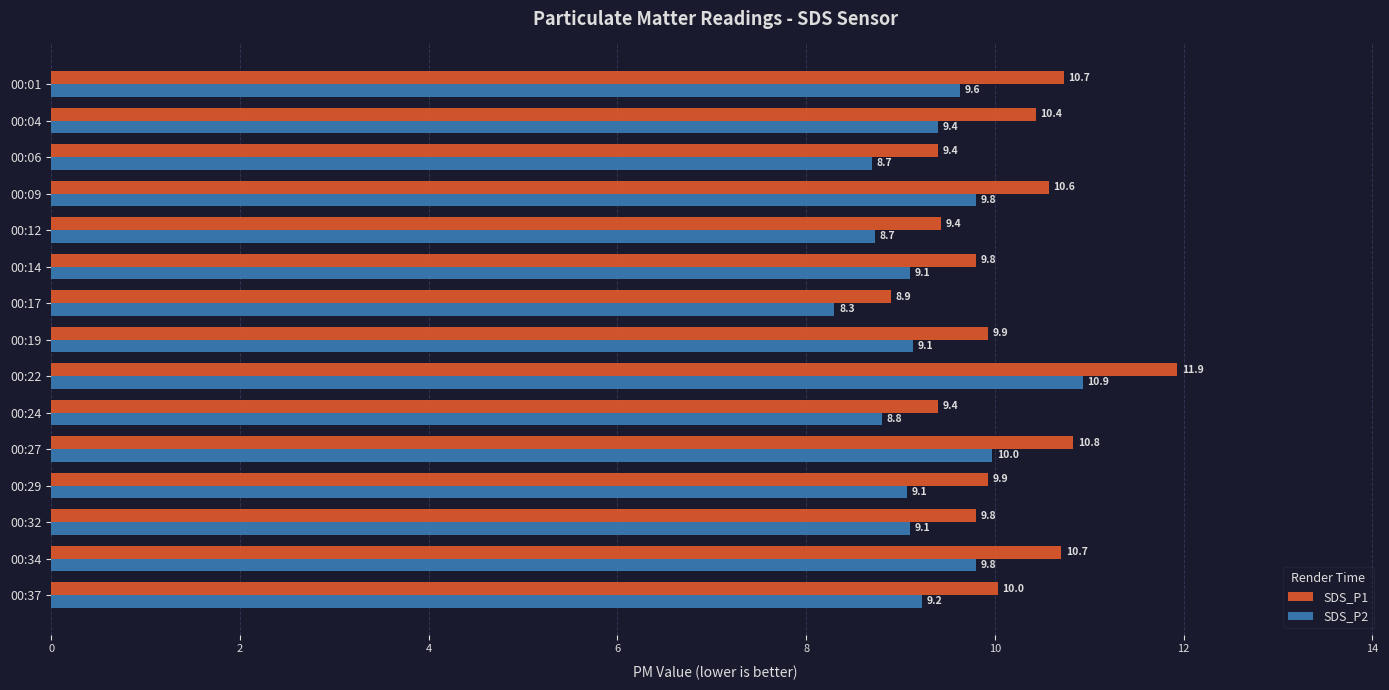

What is the approximate value of SDS_P1 at 00:32?

9.8